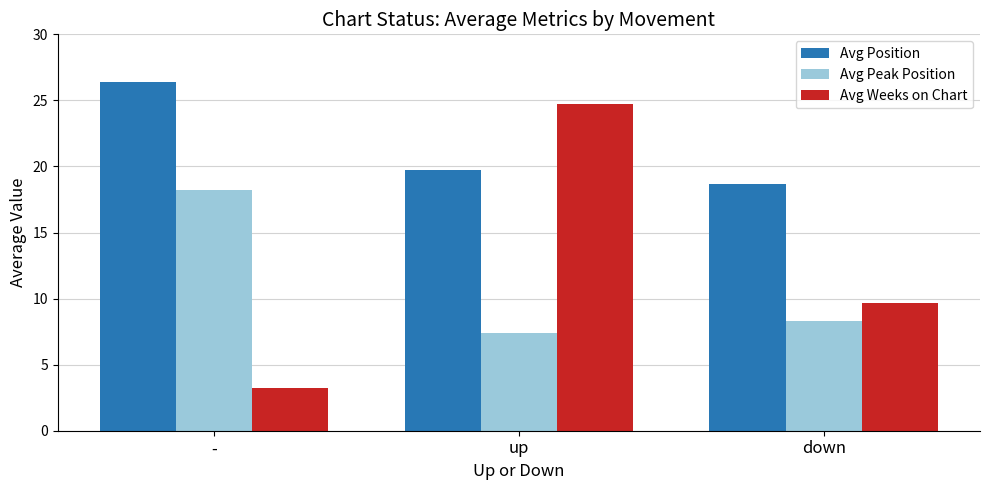

What is the sum of all Avg Position values?

64.8